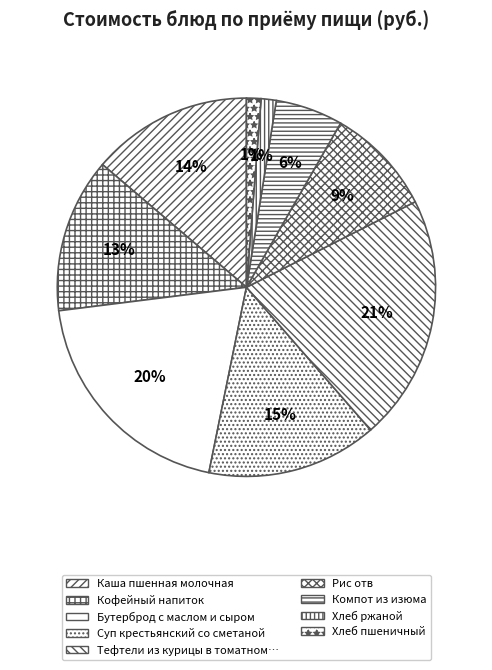

How many slices are in this pie chart?

9